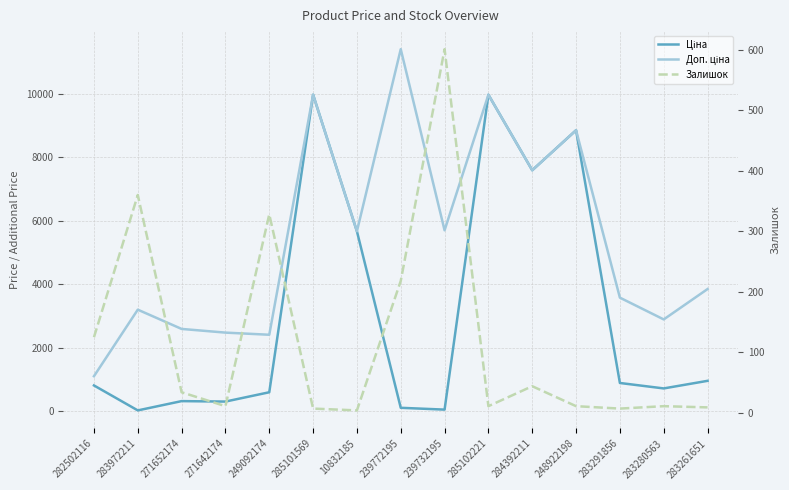

List the labels in order of Доп. ціна value, largest first.

239772195, 285101569, 285102221, 248922198, 284392211, 239732195, 10832185, 283261651, 283291856, 283972211, 283280563, 271652174, 271642174, 249092174, 282502116